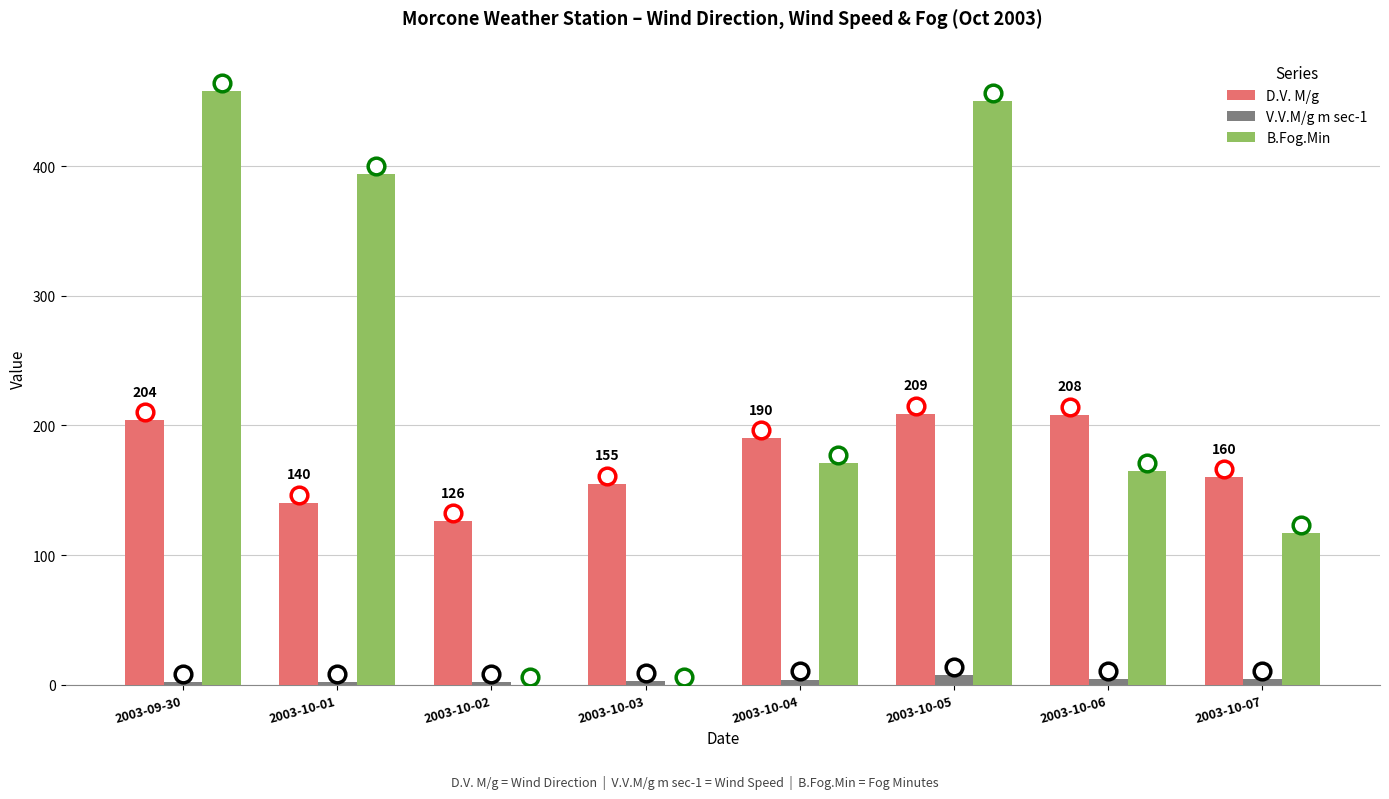

Does the chart contain stacked bars?

No